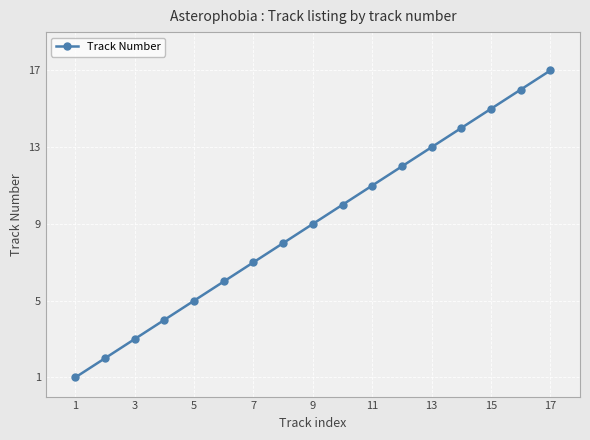

True or false: there are more than 2 points higher than both neighbors.

False